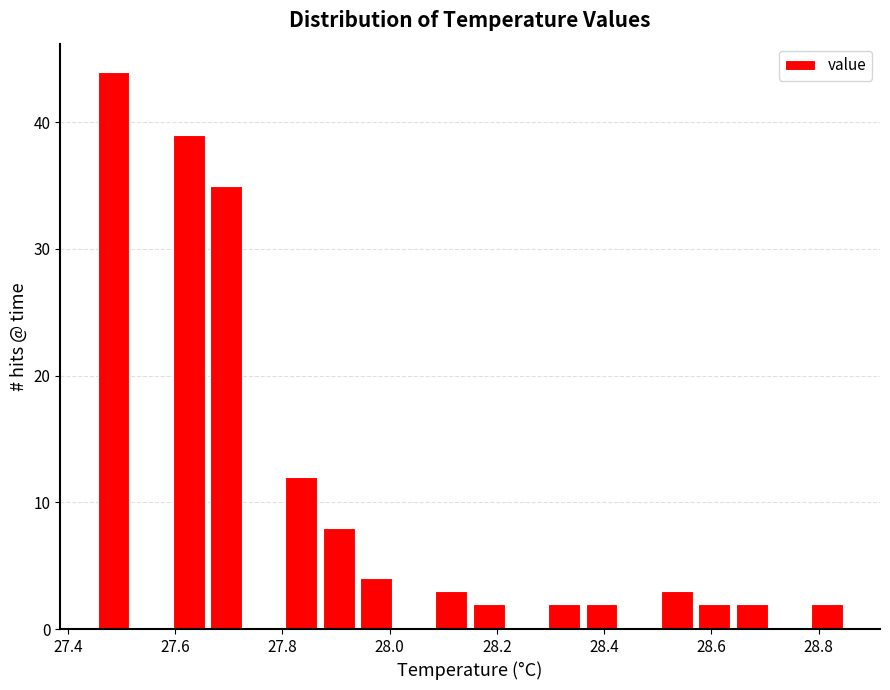

Read against the x-axis, roughly where is the centre of the tallest bar?

27.48